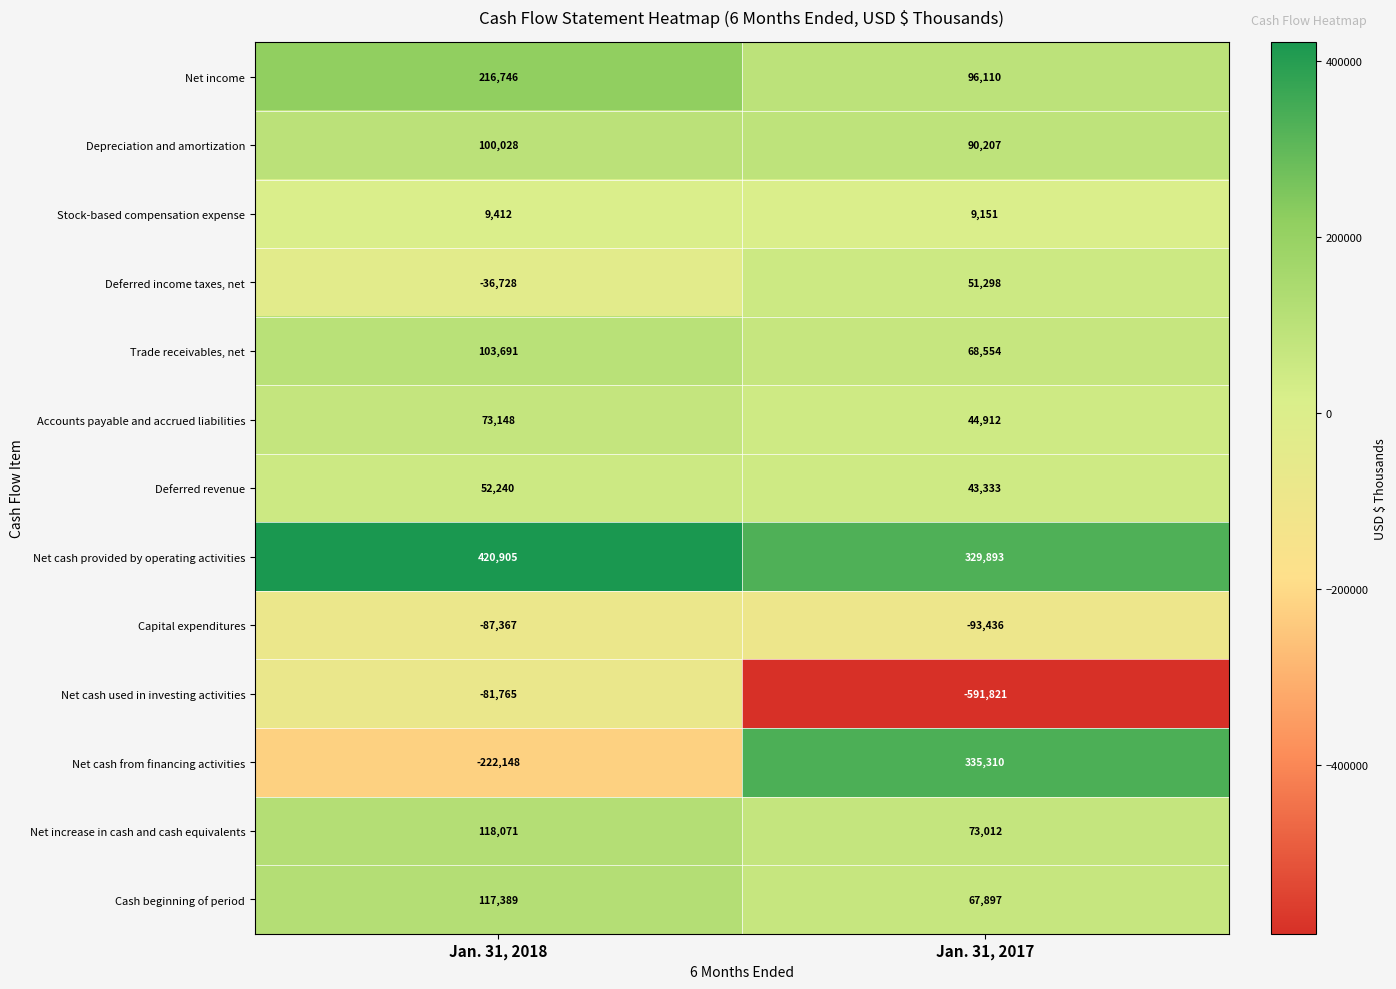

What is the difference between the highest and lowest values at Jan. 31, 2018?

643053